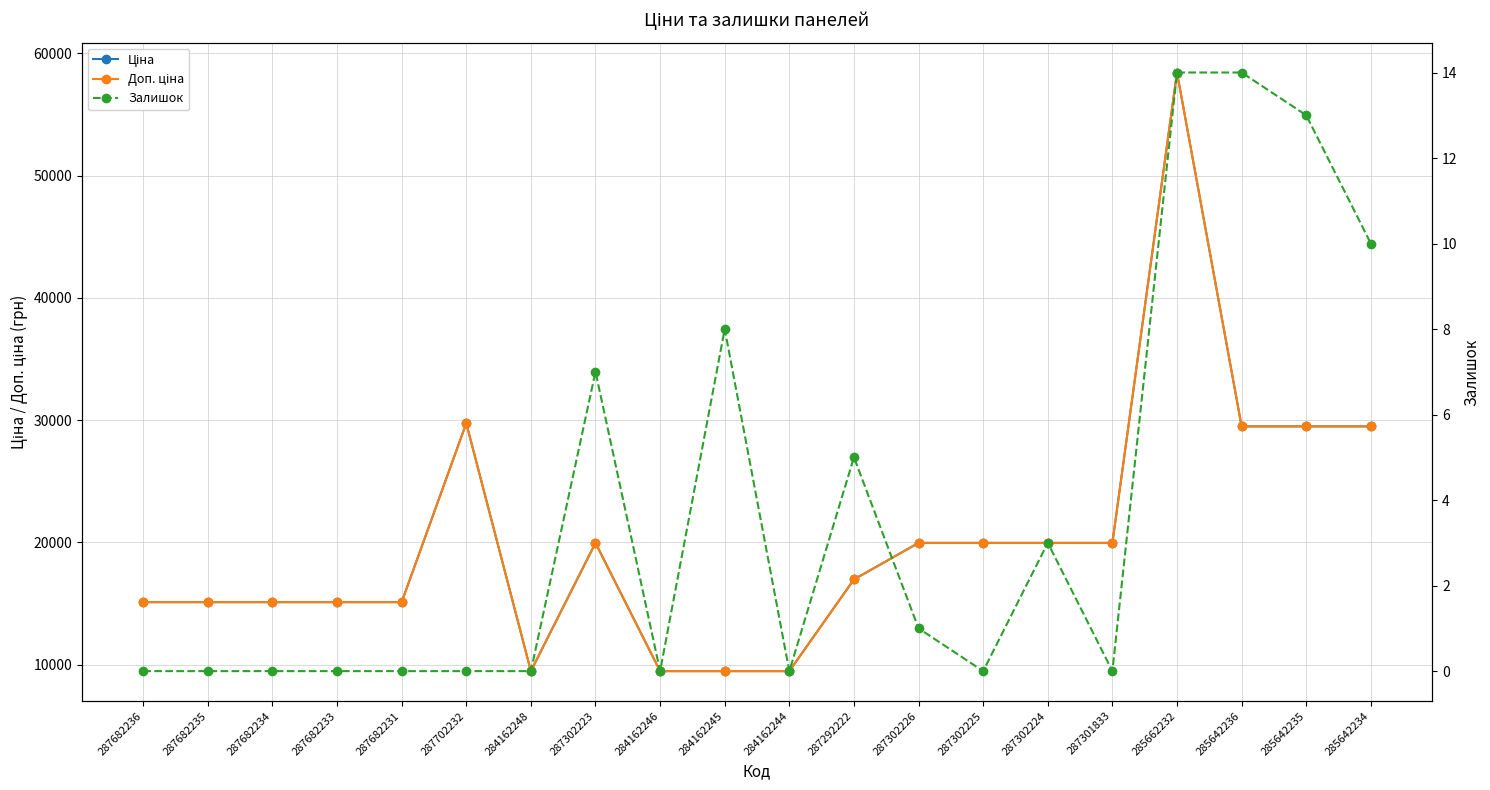

What are all the series names shown in the legend?

Ціна, Доп. ціна, Залишок